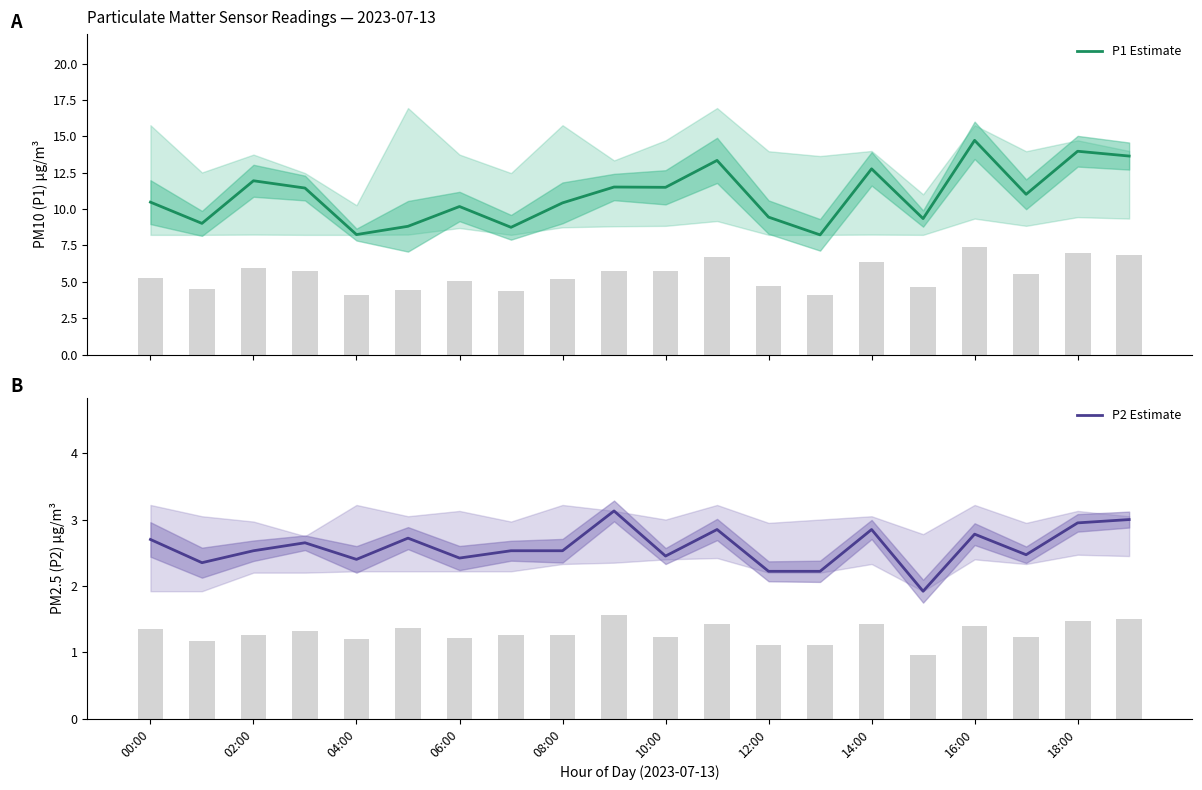

What is the value of the P1 Estimate bar at the 17th from the left?

14.7